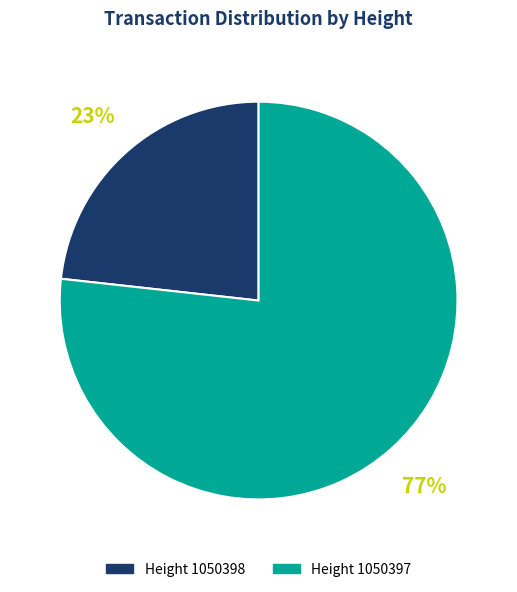

Is there any slice that represents more than half of the pie?

Yes